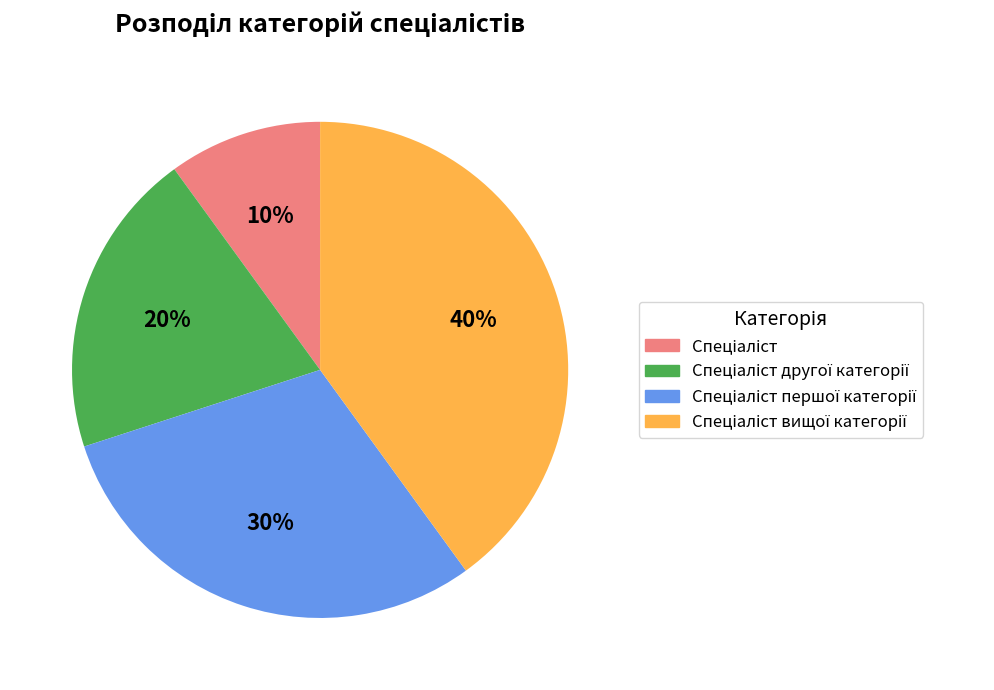

To the nearest percent, what is the average slice percentage?

25%